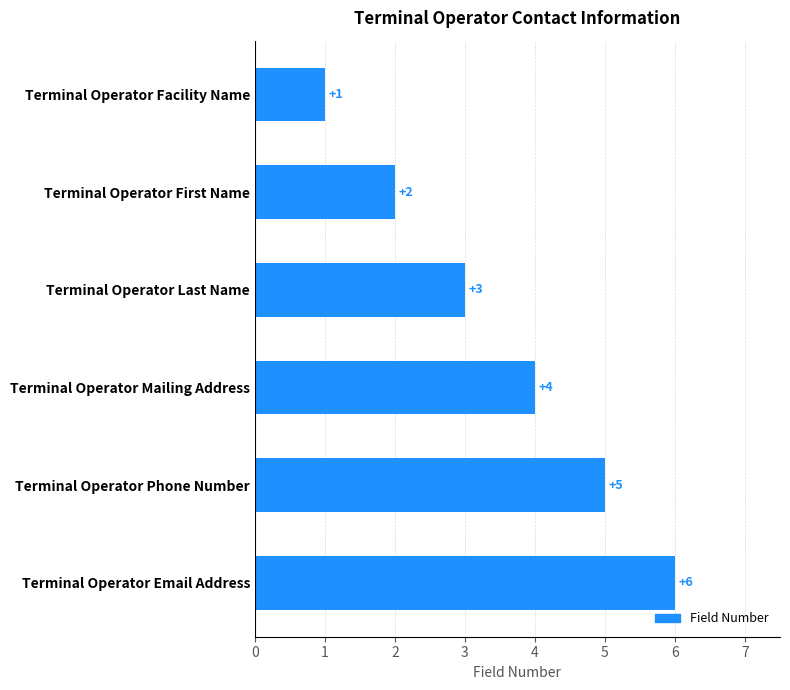

Rank the categories by value from lowest to highest.

Terminal Operator Facility Name, Terminal Operator First Name, Terminal Operator Last Name, Terminal Operator Mailing Address, Terminal Operator Phone Number, Terminal Operator Email Address